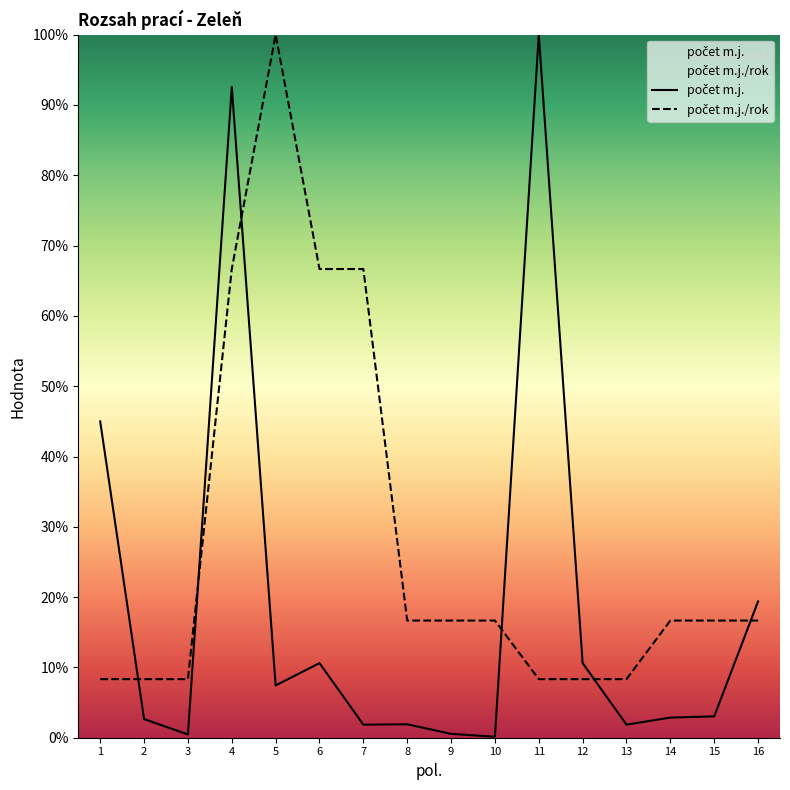

Is this an area chart (filled region under the line)?

No